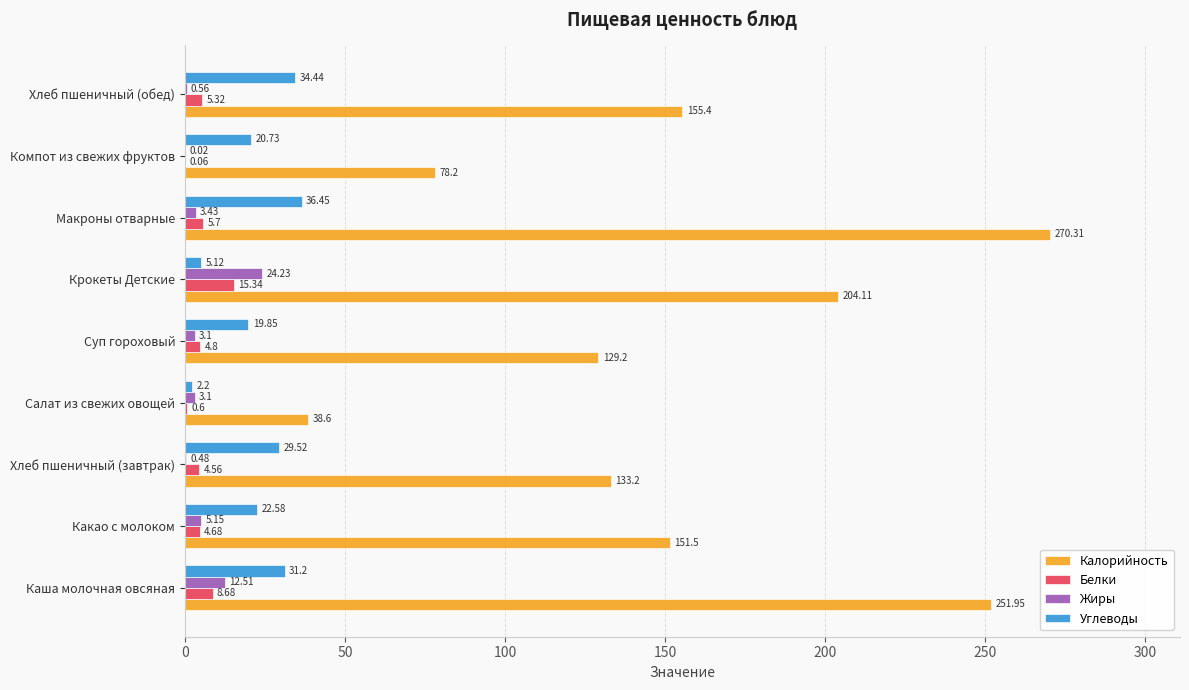

What is the sum of the Калорийность values at Салат из свежих овощей and Макроны отварные?

308.9